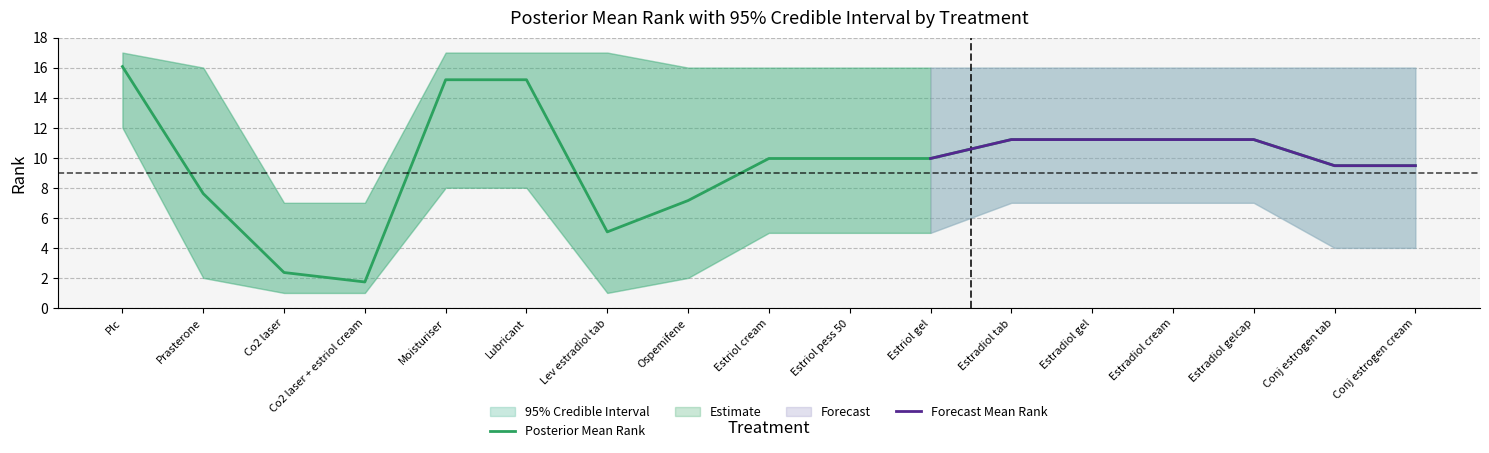

At how many categories does at least one series exceed 14?

15